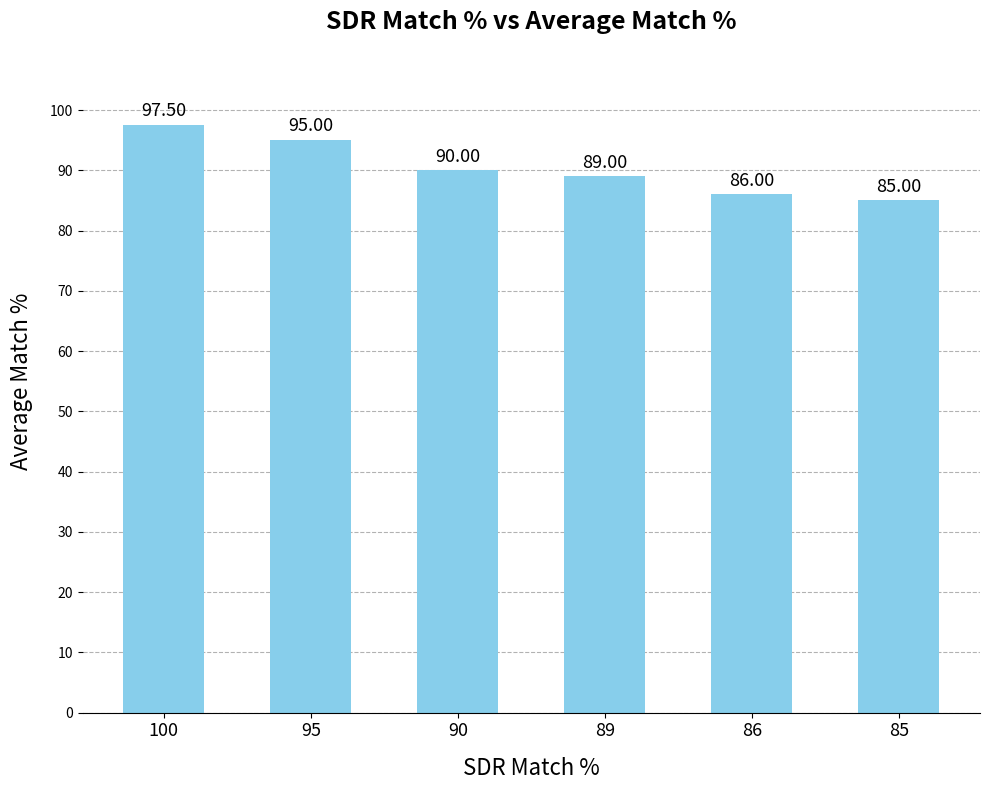

How many bars are there in total?

6